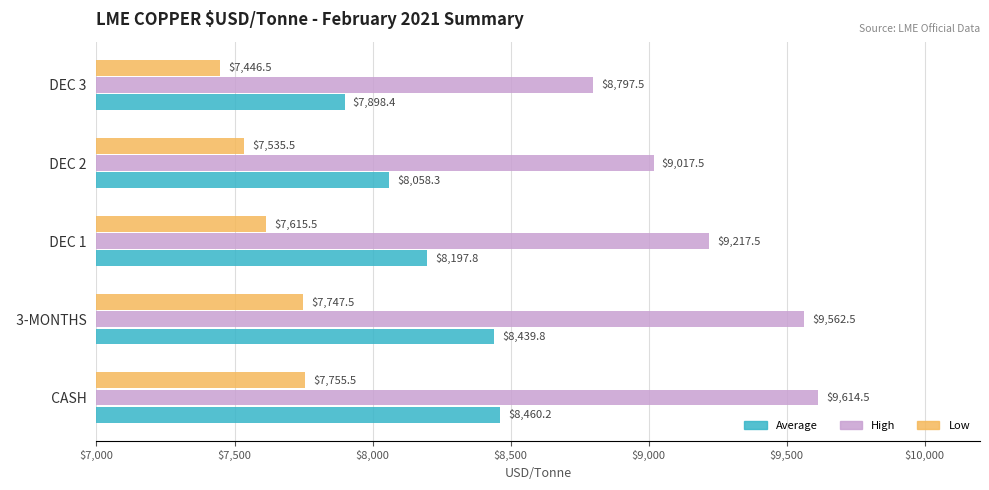

What is the highest value of the Low series?

7755.5